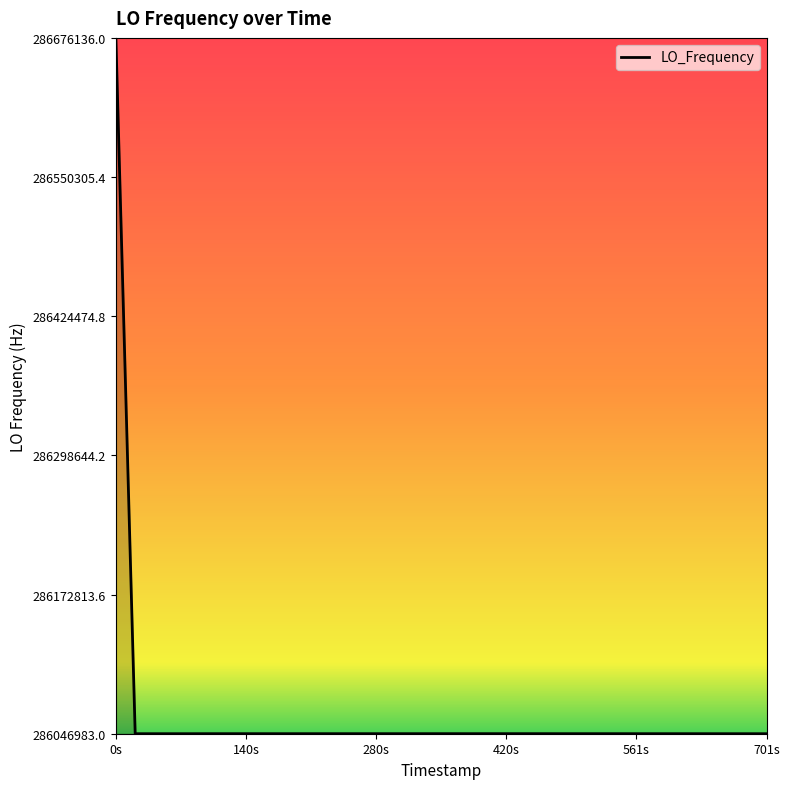

What is the smallest value displayed?

286046983.0